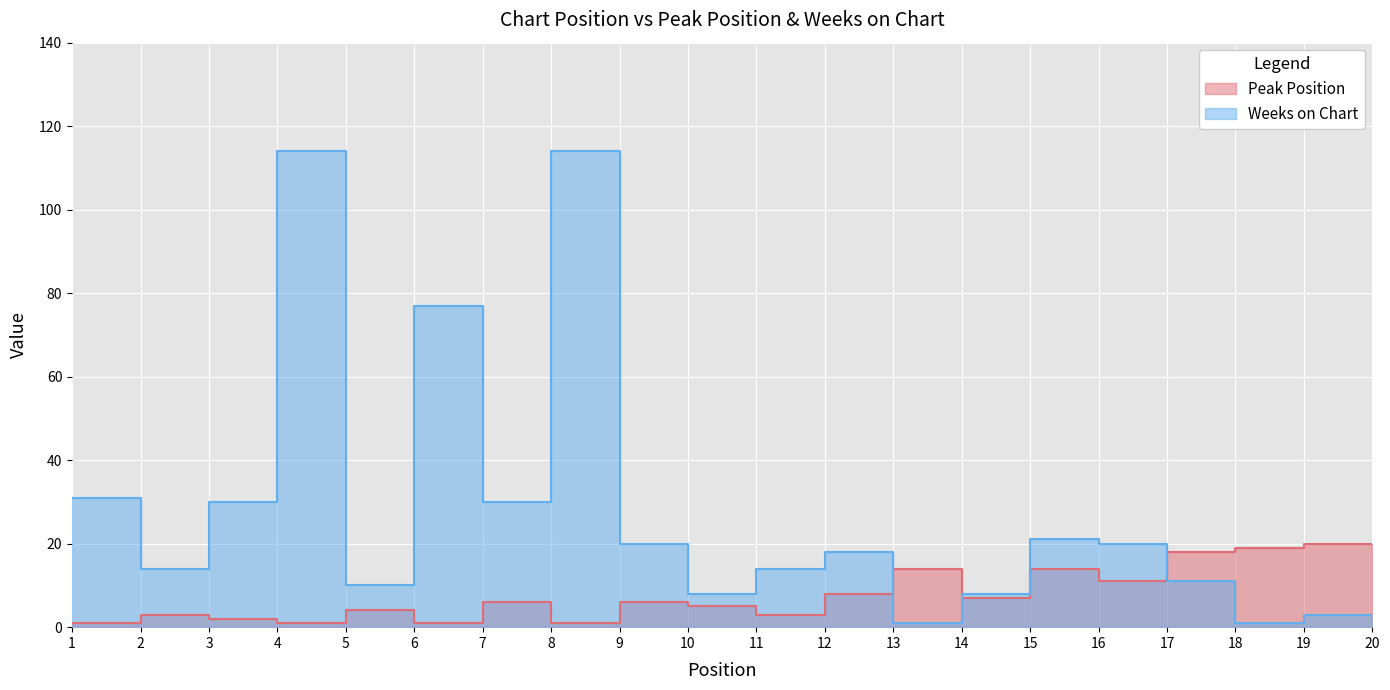

What is the difference between the second highest and minimum values in the Peak Position series?

18